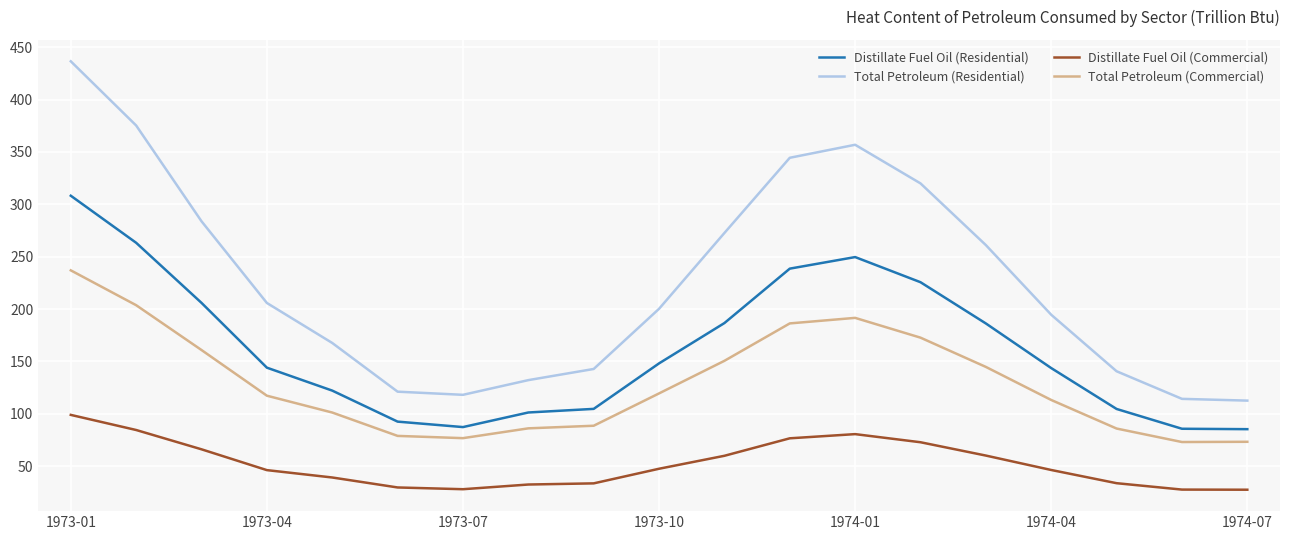

What is the average value of the Total Petroleum (Residential) series?

226.4